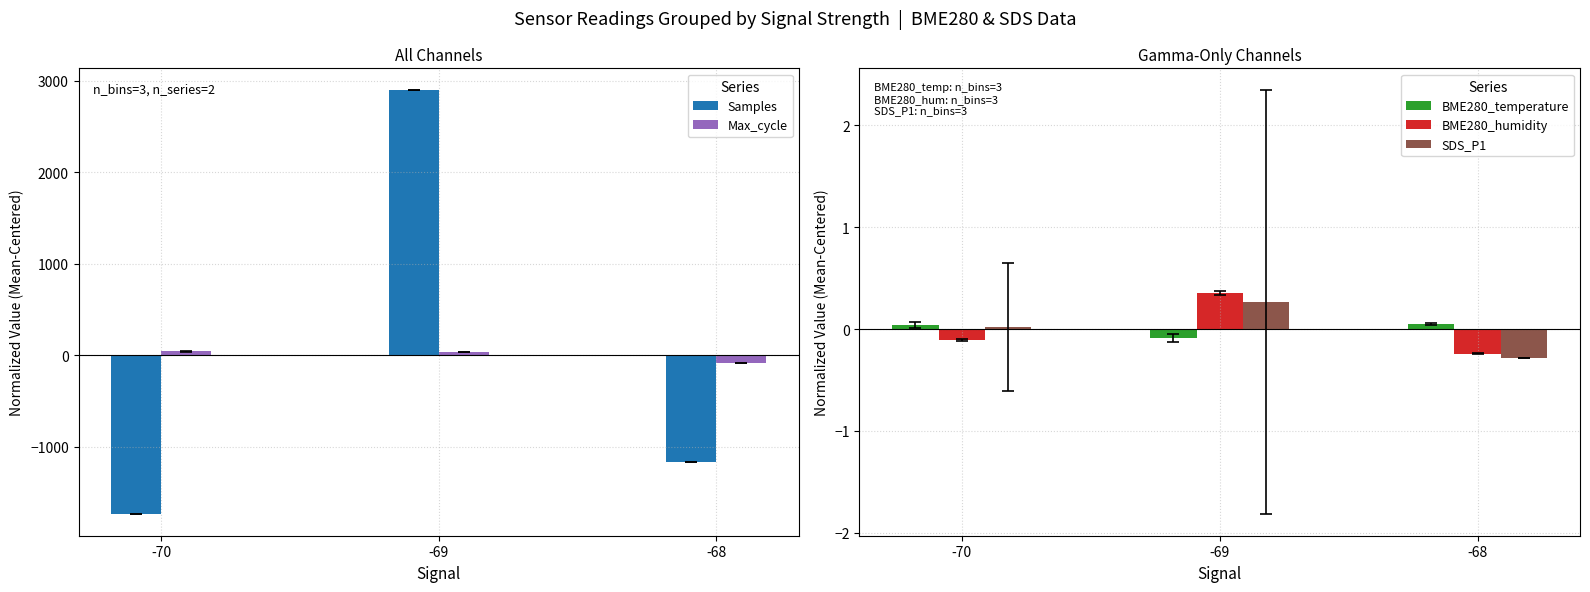

How many negative values does the Samples series have?

2